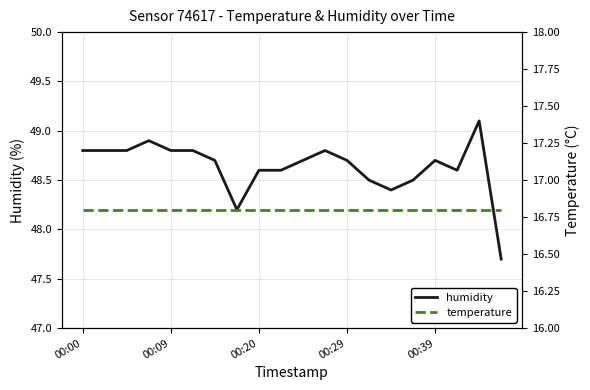

Is the value of humidity at 17 greater than the value of temperature at 00:20?

Yes